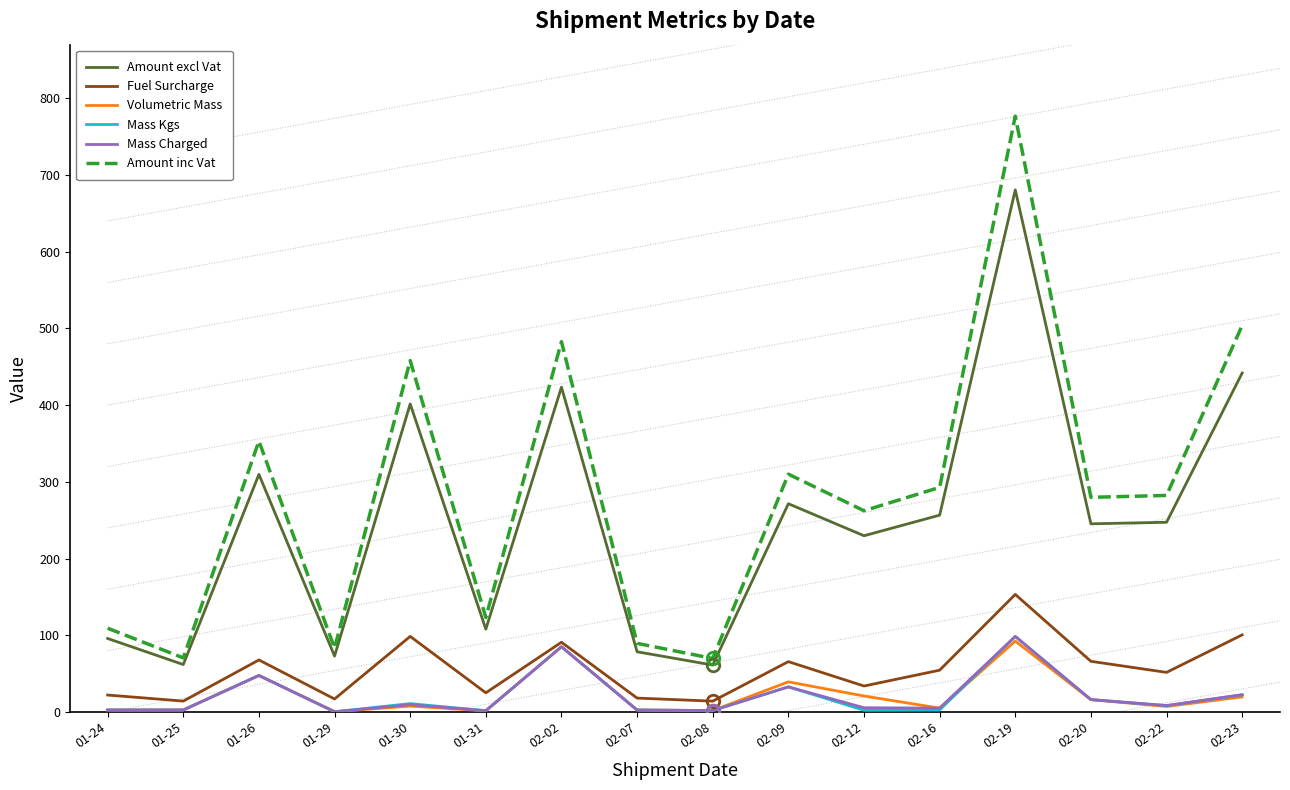

What is the greatest value displayed?

776.7